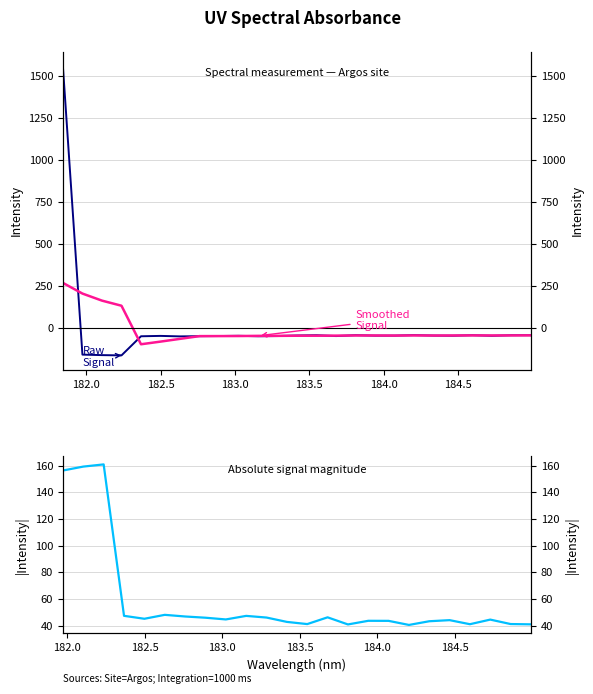

What is the greatest value displayed?

1558.1